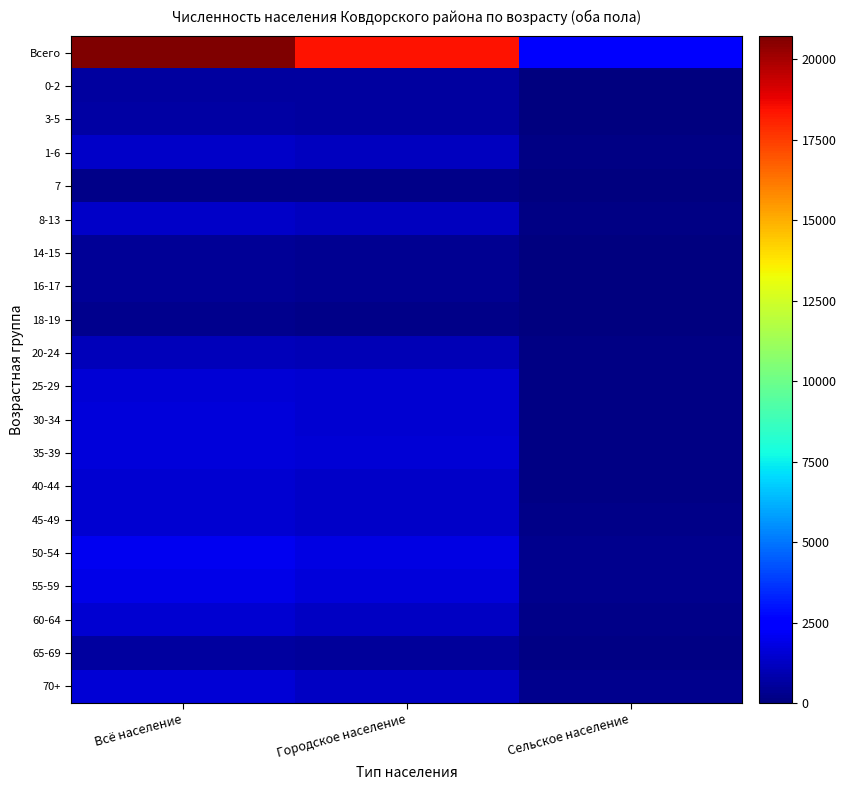

Reading right to left, transcribe all the data shown in this chart.

Всего: Сельское население=2326	Городское население=18388	Всё население=20714
0-2: Сельское население=52	Городское население=593	Всё население=645
3-5: Сельское население=64	Городское население=610	Всё население=674
1-6: Сельское население=114	Городское население=1193	Всё население=1307
7: Сельское население=18	Городское население=199	Всё население=217
8-13: Сельское население=145	Городское население=1169	Всё население=1314
14-15: Сельское население=47	Городское население=380	Всё население=427
16-17: Сельское население=39	Городское население=375	Всё население=414
18-19: Сельское население=22	Городское население=234	Всё население=256
20-24: Сельское население=102	Городское население=1007	Всё население=1109
25-29: Сельское население=113	Городское население=1460	Всё население=1573
30-34: Сельское население=132	Городское население=1500	Всё население=1632
35-39: Сельское население=123	Городское население=1546	Всё население=1669
40-44: Сельское население=144	Городское население=1341	Всё население=1485
45-49: Сельское население=181	Городское население=1332	Всё население=1513
50-54: Сельское население=268	Городское население=1817	Всё население=2085
55-59: Сельское население=259	Городское население=1638	Всё население=1897
60-64: Сельское население=239	Городское население=1239	Всё население=1478
65-69: Сельское население=93	Городское население=489	Всё население=582
70+: Сельское население=267	Городское население=1278	Всё население=1545